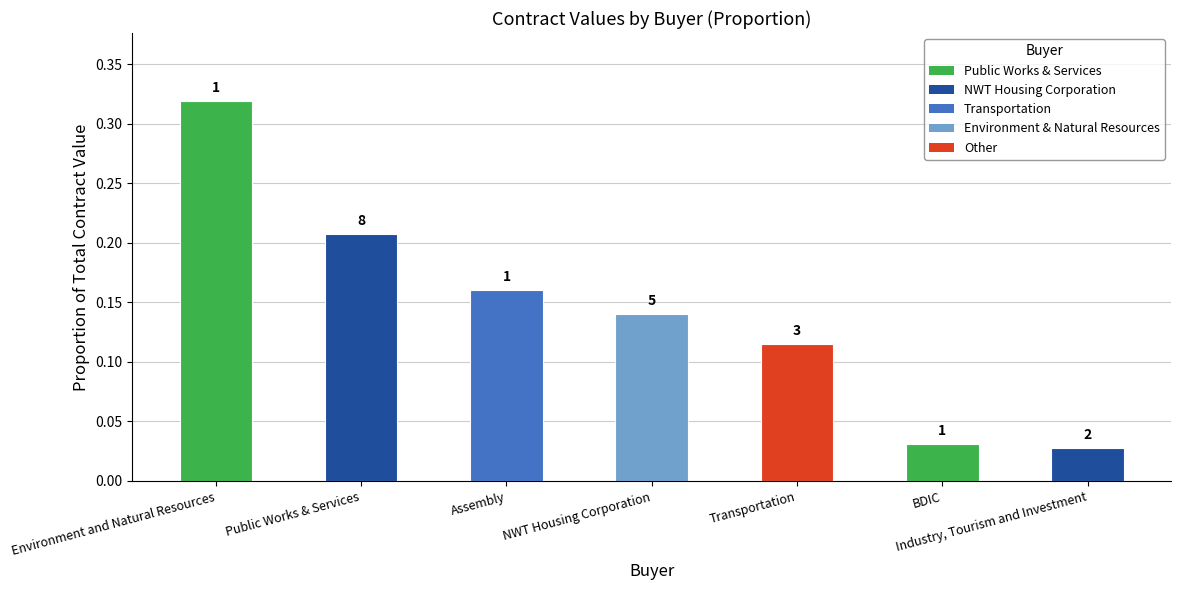

What is the difference between the maximum and second lowest values?

0.3